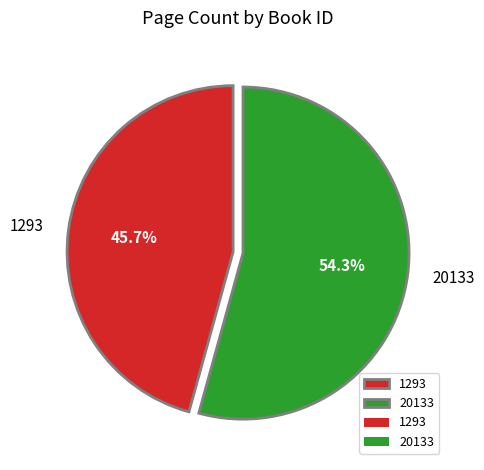

Which slice represents more than half of the pie?

20133